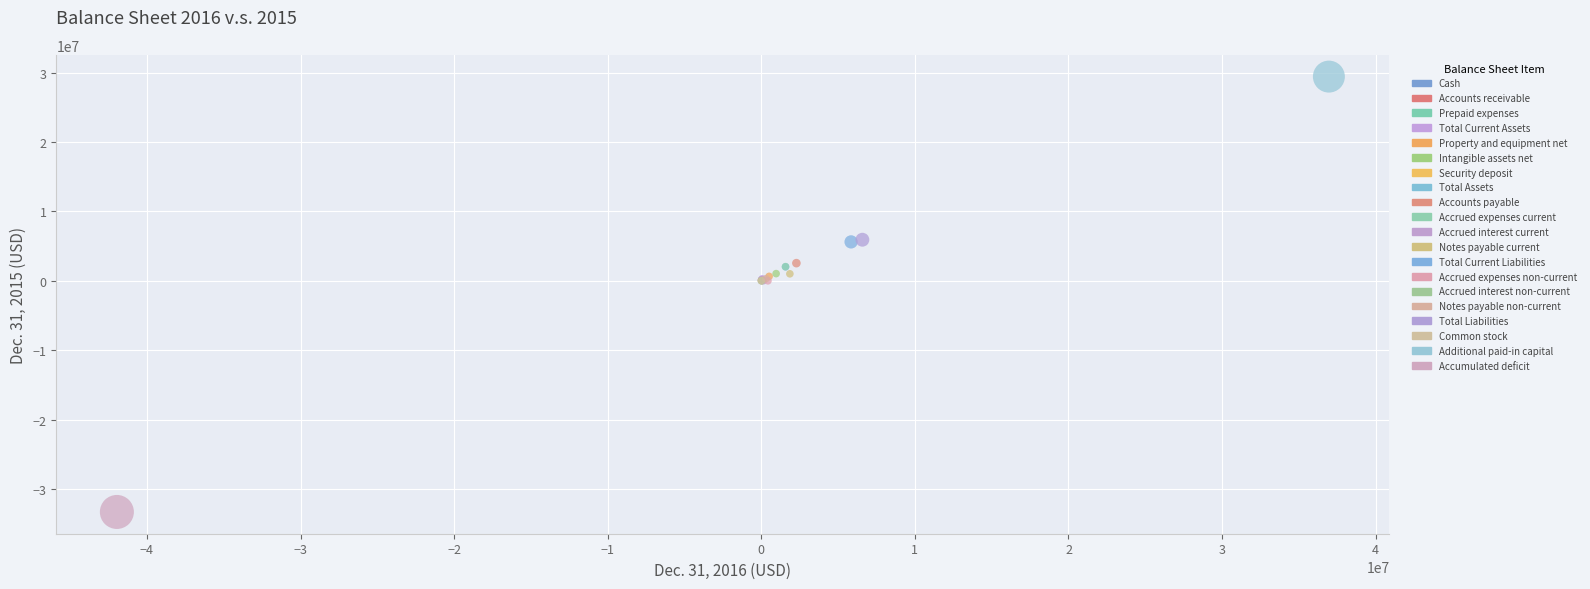

What are all the series names shown in the legend?

Cash, Accounts receivable, Prepaid expenses, Total Current Assets, Property and equipment net, Intangible assets net, Security deposit, Total Assets, Accounts payable, Accrued expenses current, Accrued interest current, Notes payable current, Total Current Liabilities, Accrued expenses non-current, Accrued interest non-current, Notes payable non-current, Total Liabilities, Common stock, Additional paid-in capital, Accumulated deficit